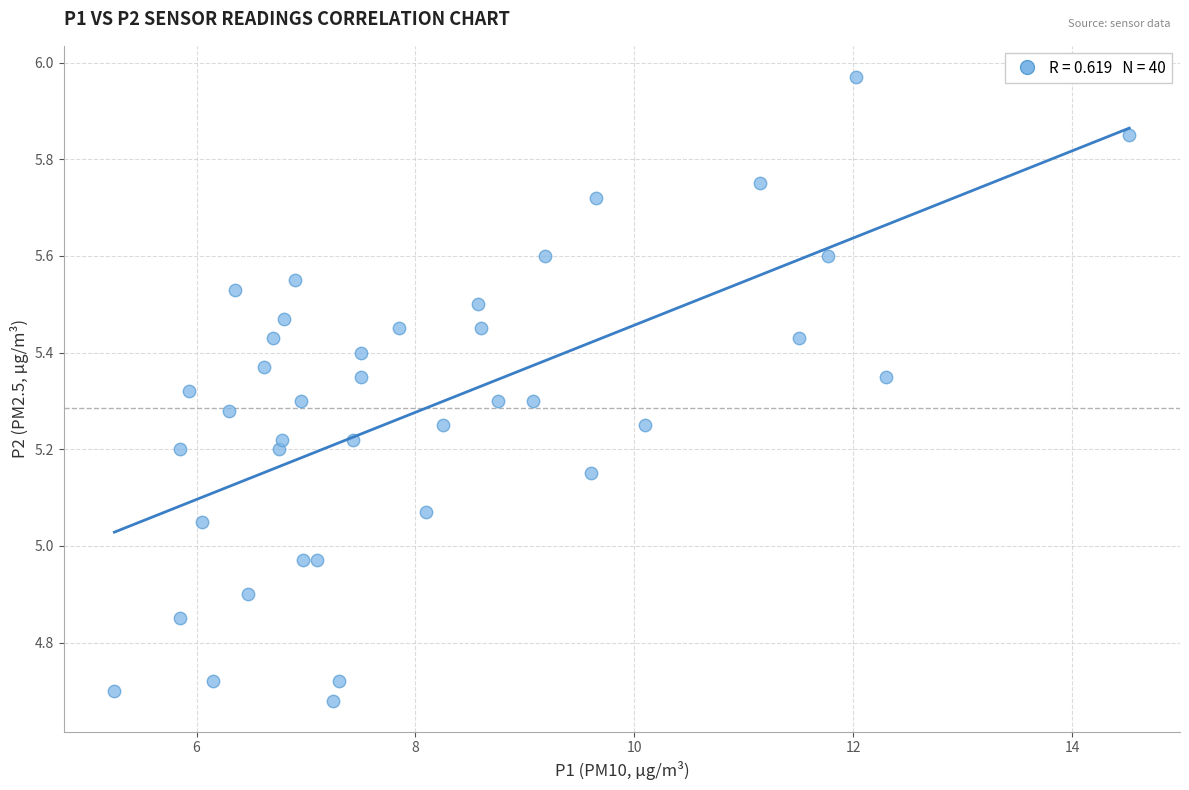

What is the range of Y values (max minus min)?

1.3